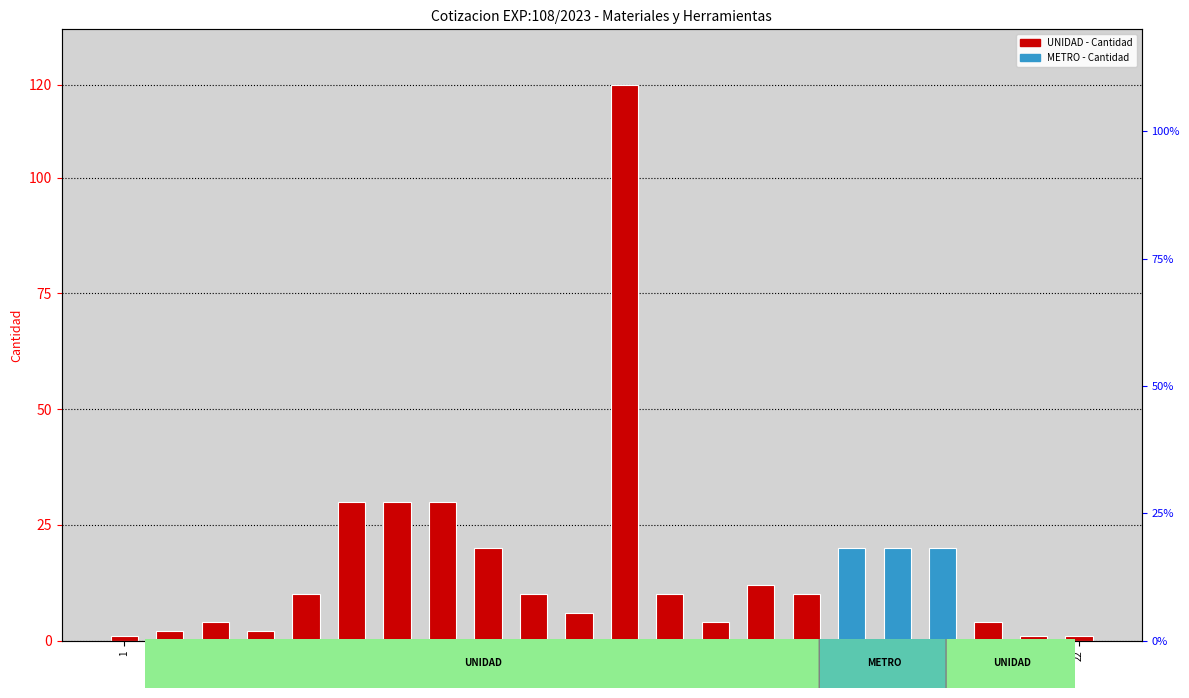

Rank the categories by value from highest to lowest.

12, 6, 7, 8, 9, 17, 18, 19, 15, 5, 10, 13, 16, 11, 3, 14, 20, 2, 4, 1, 21, 22